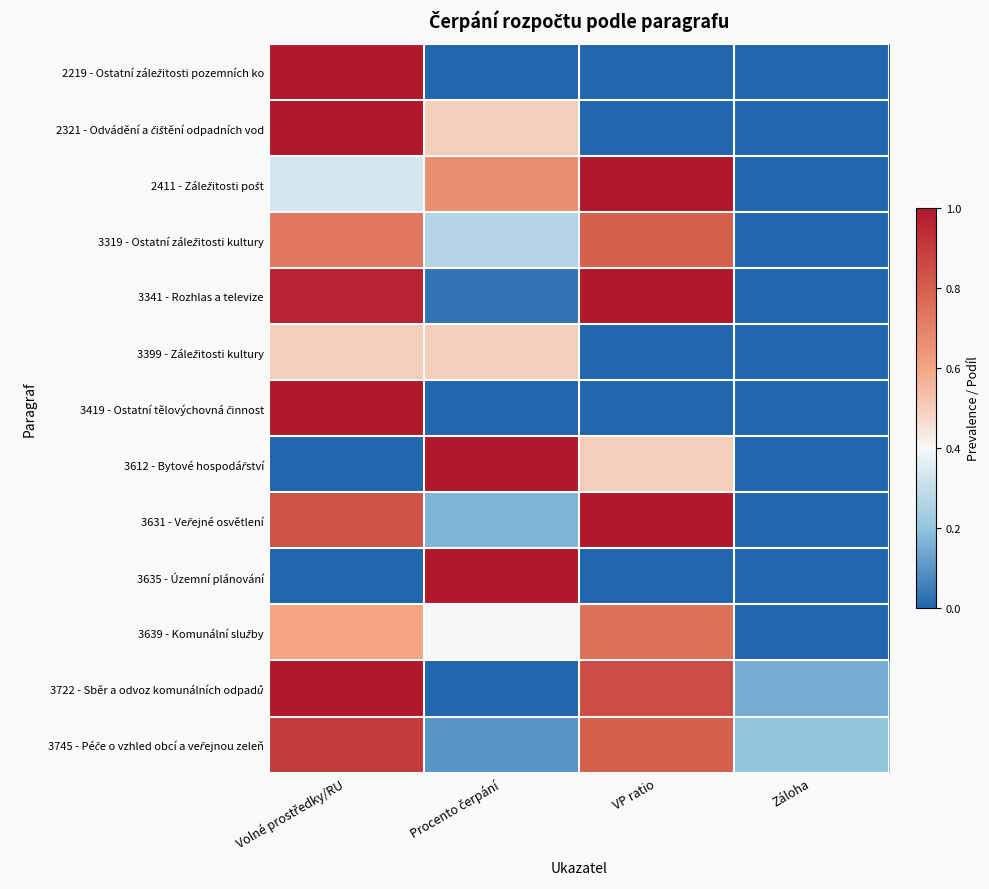

At how many categories does at least one series exceed 0?

4